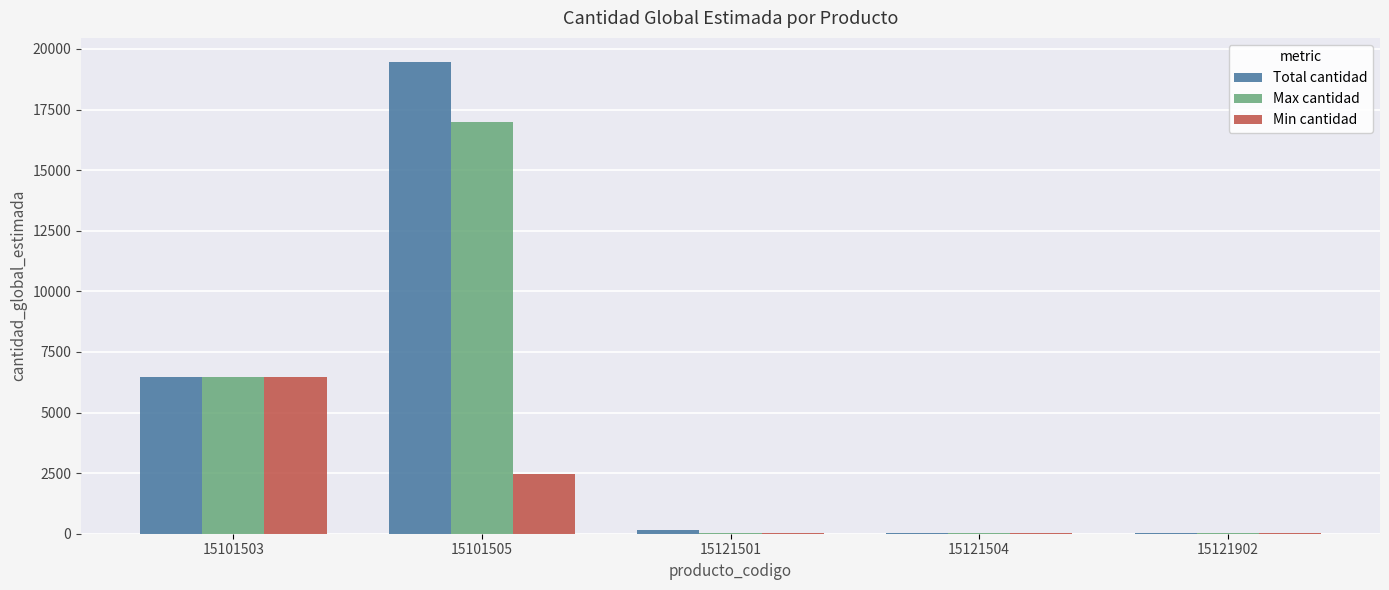

At which category is the sum across all series the highest?

15101505